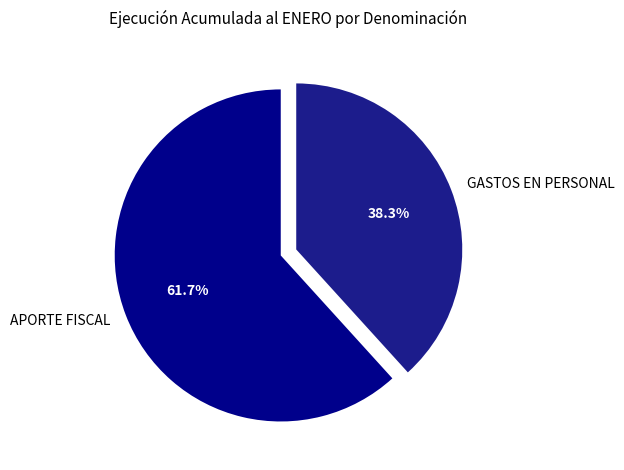

To the nearest percent, what is the average slice percentage?

50%